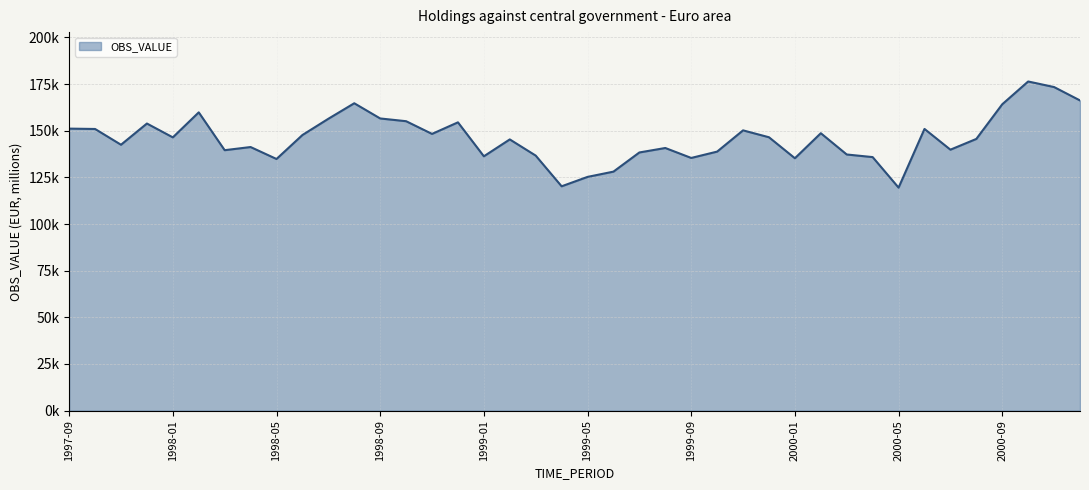

Does the chart display data point markers on the line(s)?

No